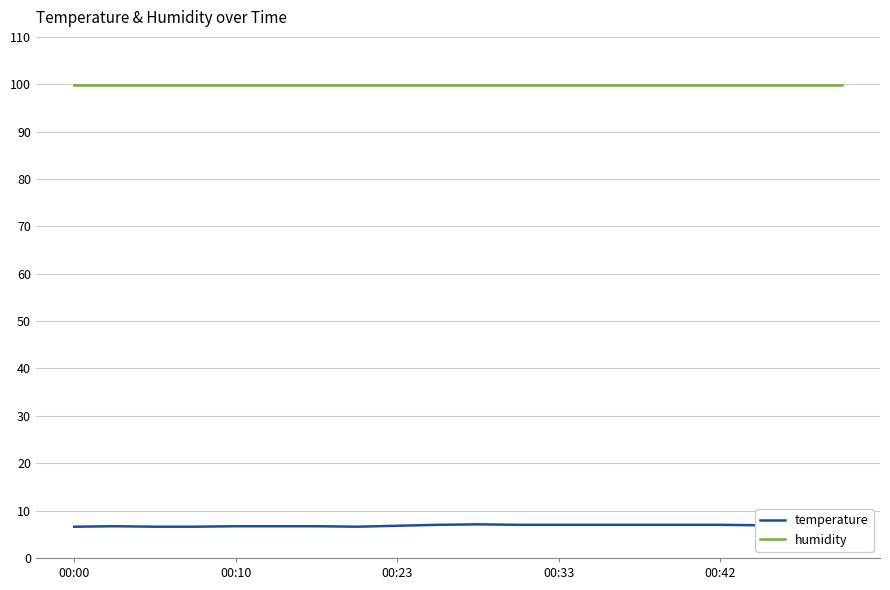

True or false: humidity and temperature intersect in this chart.

False